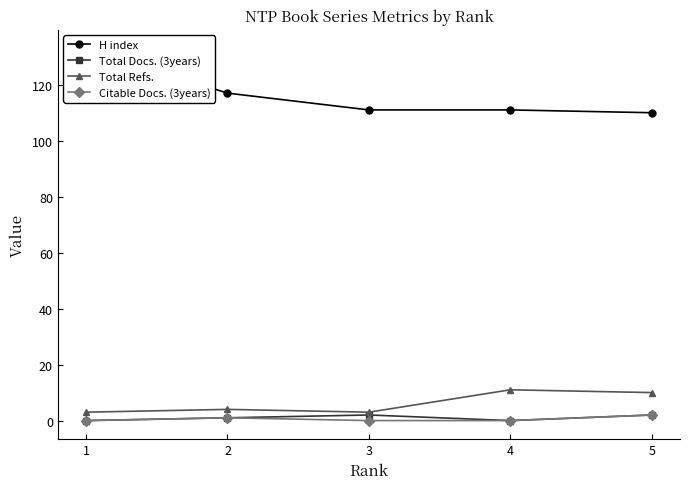

Reading left to right, what are all the values shown in this chart?

H index: 1=133	2=117	3=111	4=111	5=110
Total Docs. (3years): 1=0	2=1	3=2	4=0	5=2
Total Refs.: 1=3	2=4	3=3	4=11	5=10
Citable Docs. (3years): 1=0	2=1	3=0	4=0	5=2